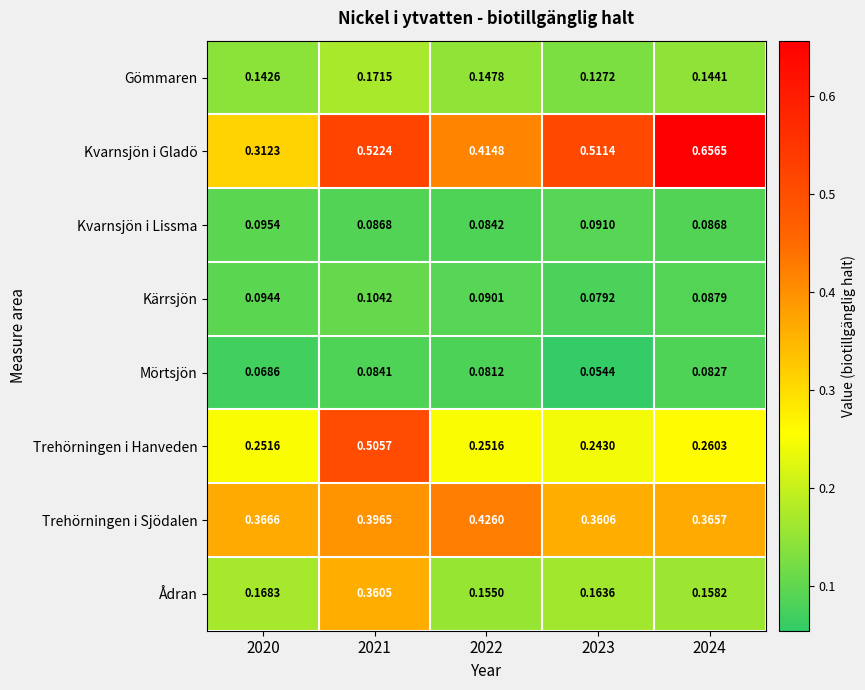

Between 2022 and 2024, which series saw the biggest shift?

Kvarnsjön i Gladö